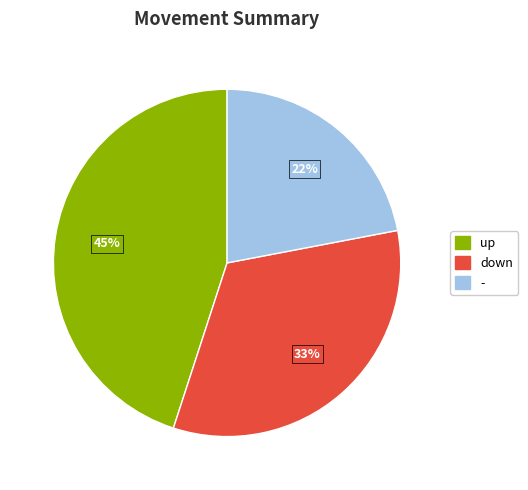

Does down represent more than half of the total?

No